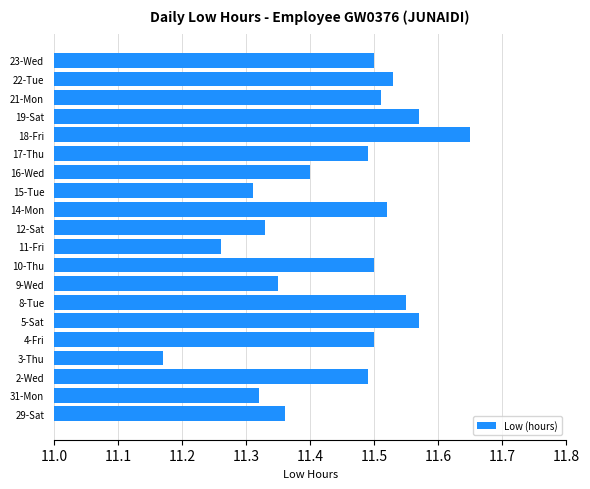

Which has a higher value, 8-Tue or 22-Tue?

8-Tue